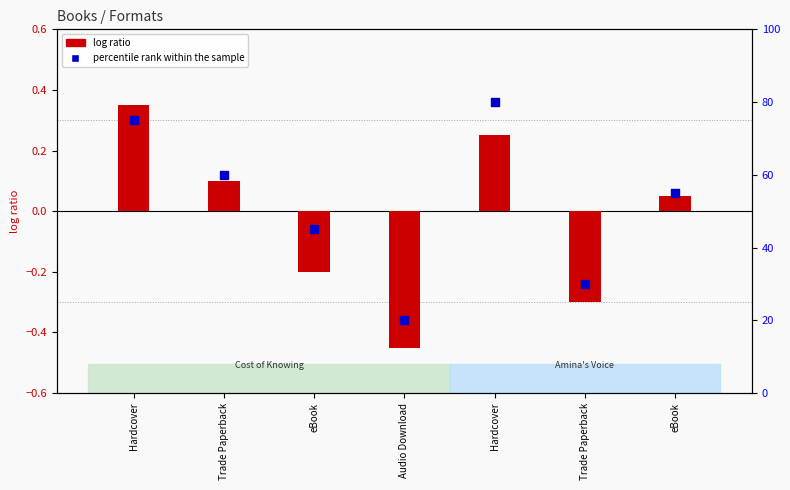

Which series reaches the minimum Y coordinate?

log ratio